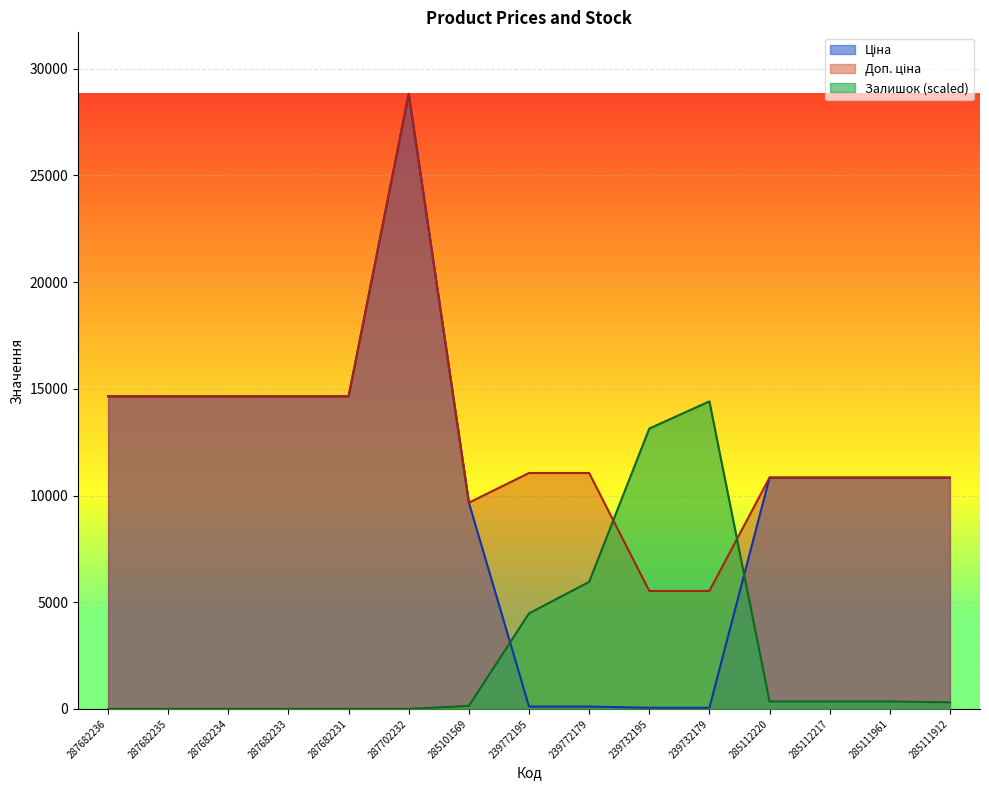

Is it true that Залишок (scaled) equals 5953.2 at 239772179?

True